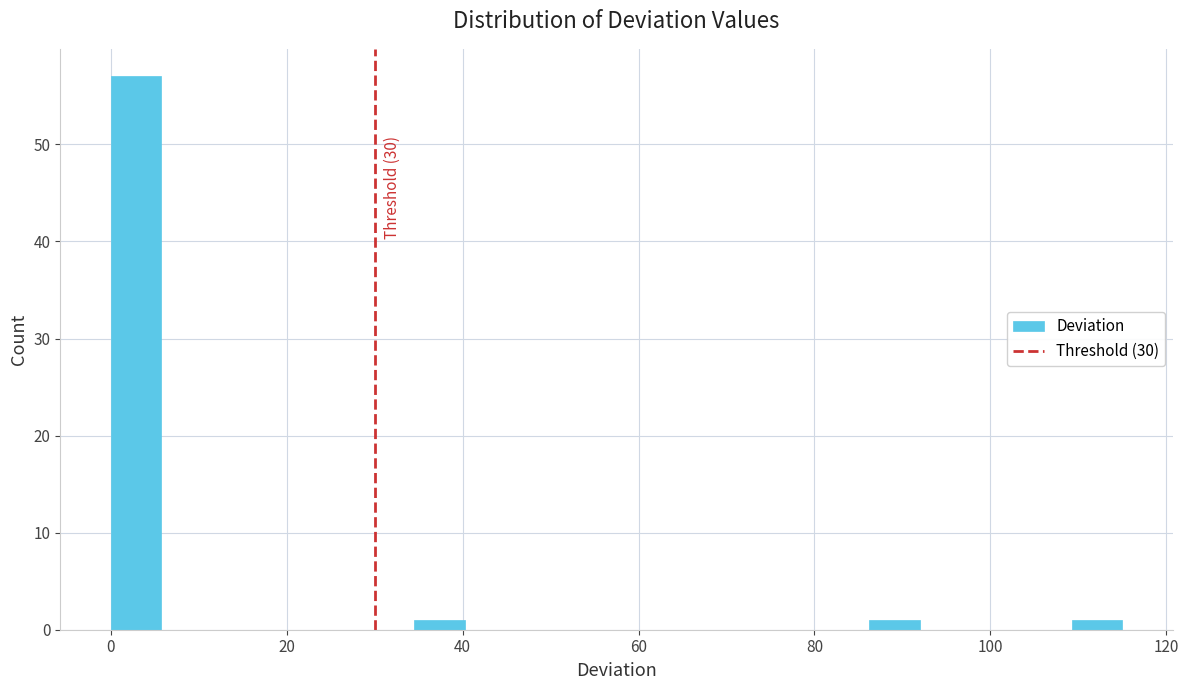

Around what value on the x-axis is the tallest bar? Give the approximate position of its centre, as read against the axis.

2